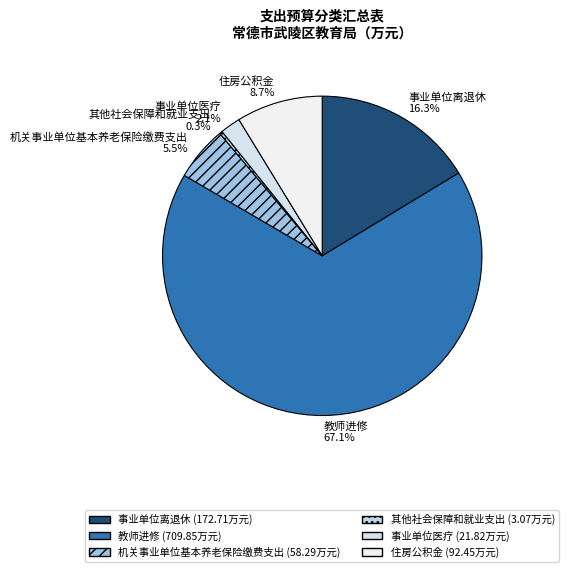

Which slice is the smallest?

其他社会保障和就业支出